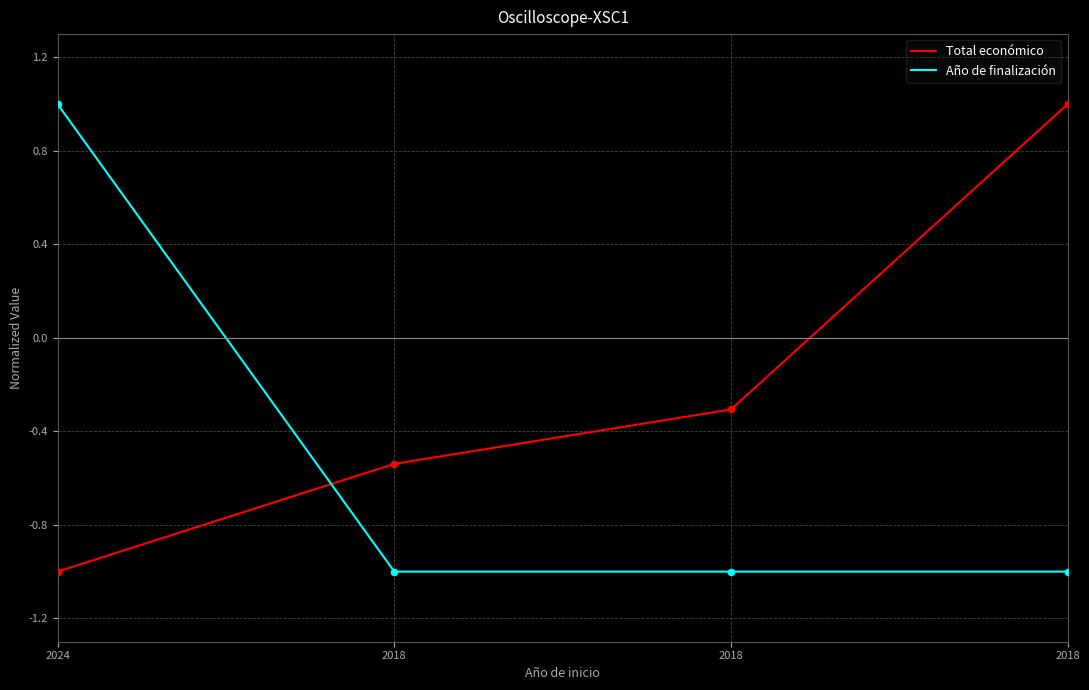

Which series contains the lowest Y value?

Total económico